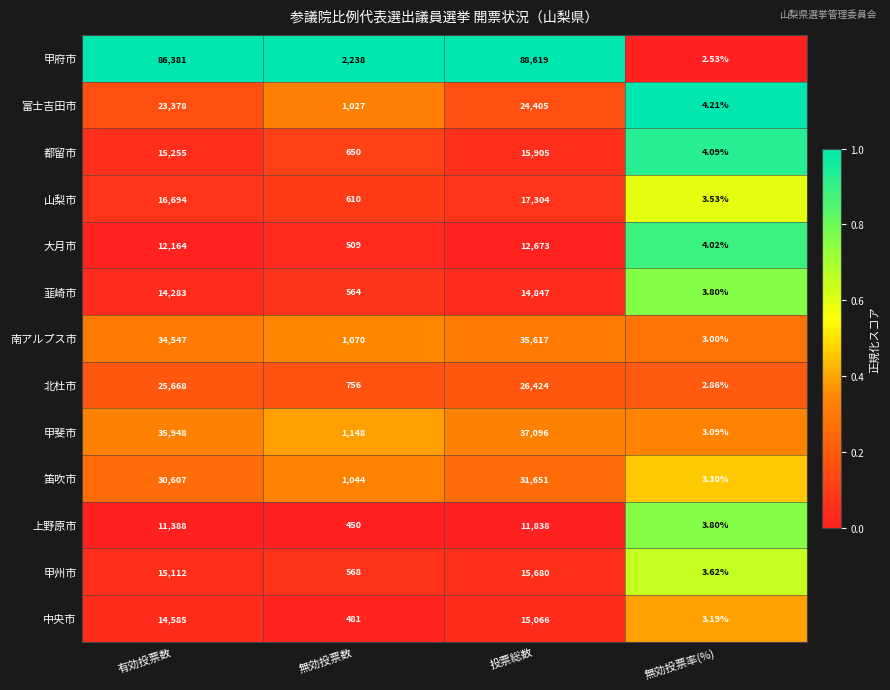

Between 有効投票数 and 投票総数, which series saw the biggest shift?

甲府市